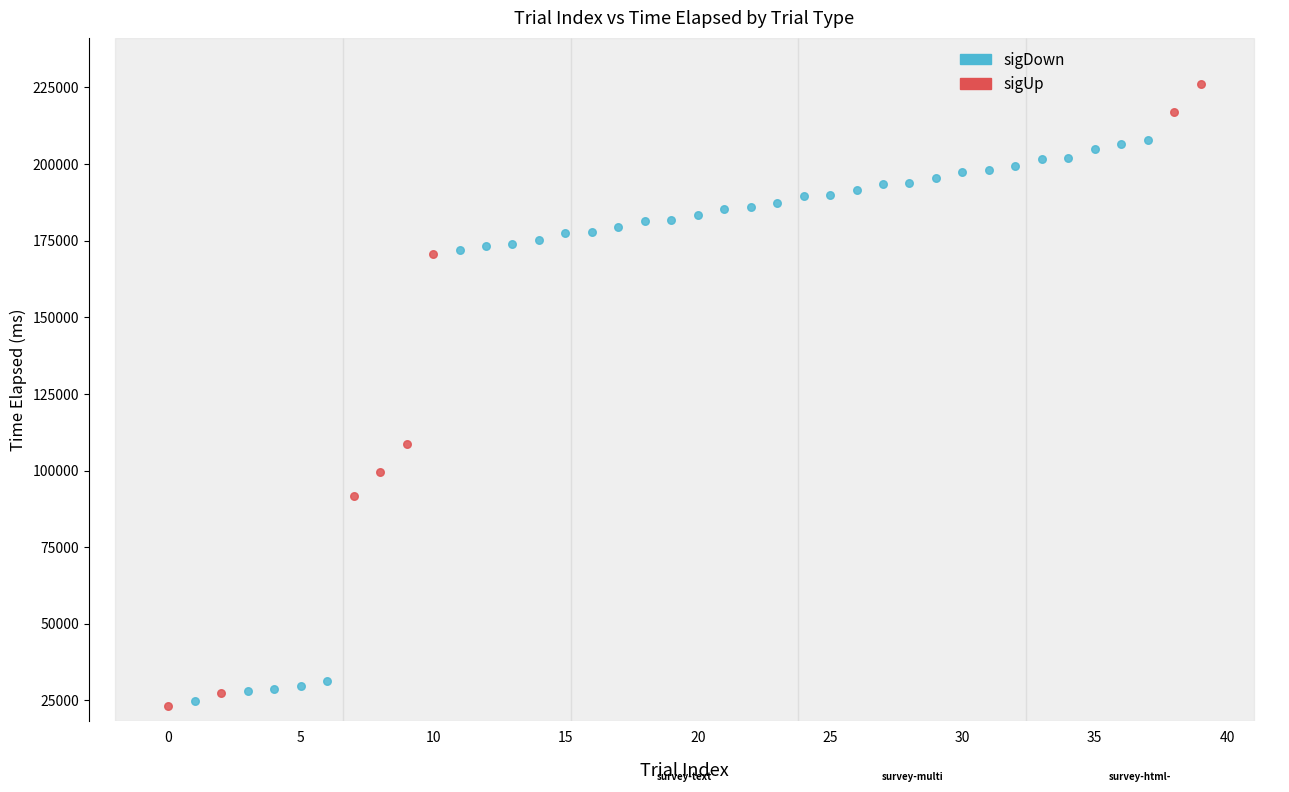

Which series has the widest spread of Y values?

sigUp